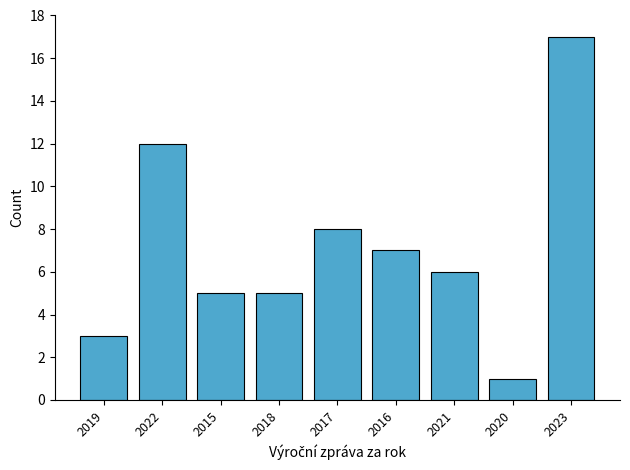

True or false: the data shows 6 at 2021.

True